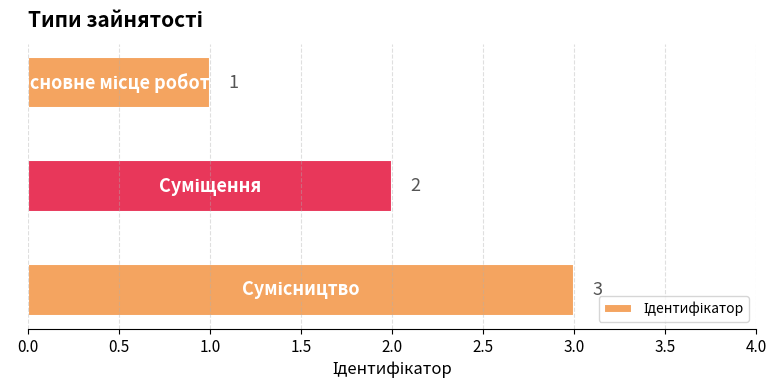

What is the average value?

2